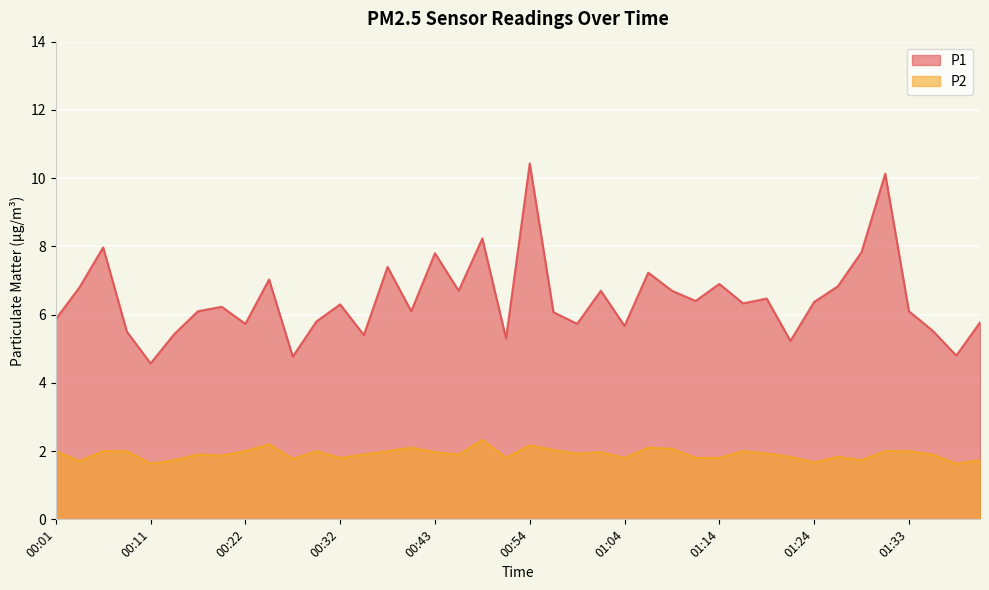

True or false: P1 has more than 1 points higher than both neighbors.

True